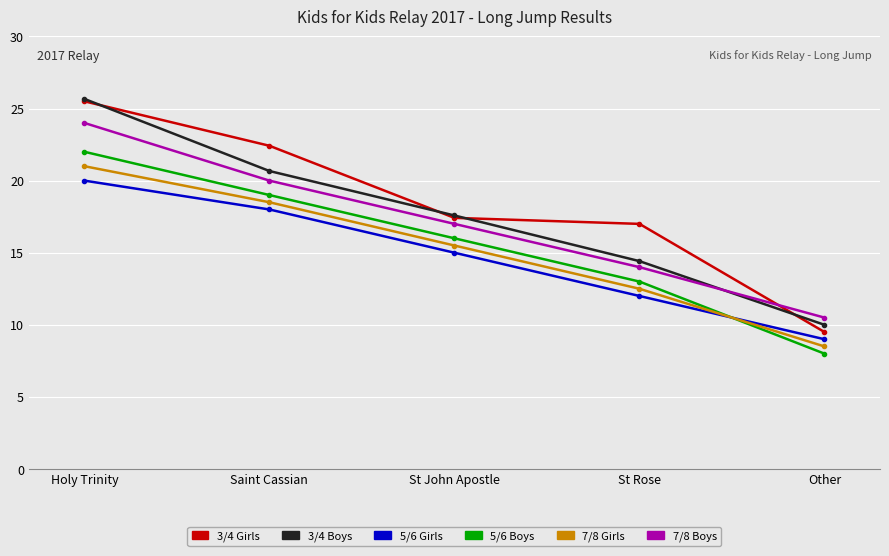

Count the number of data series in this chart.

6